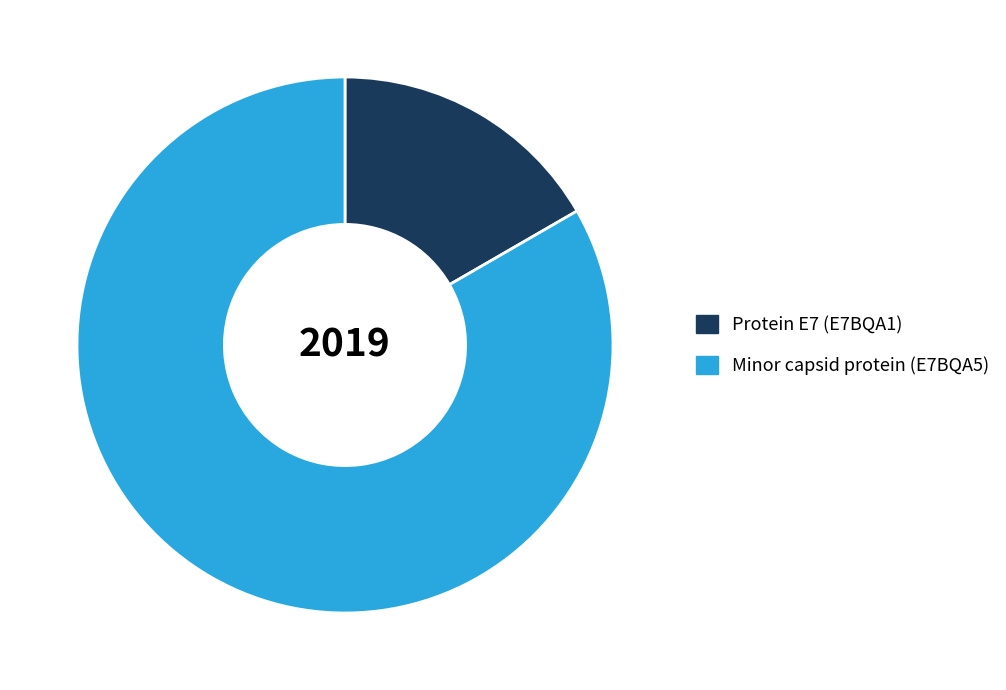

Is there a majority slice in this chart?

Yes